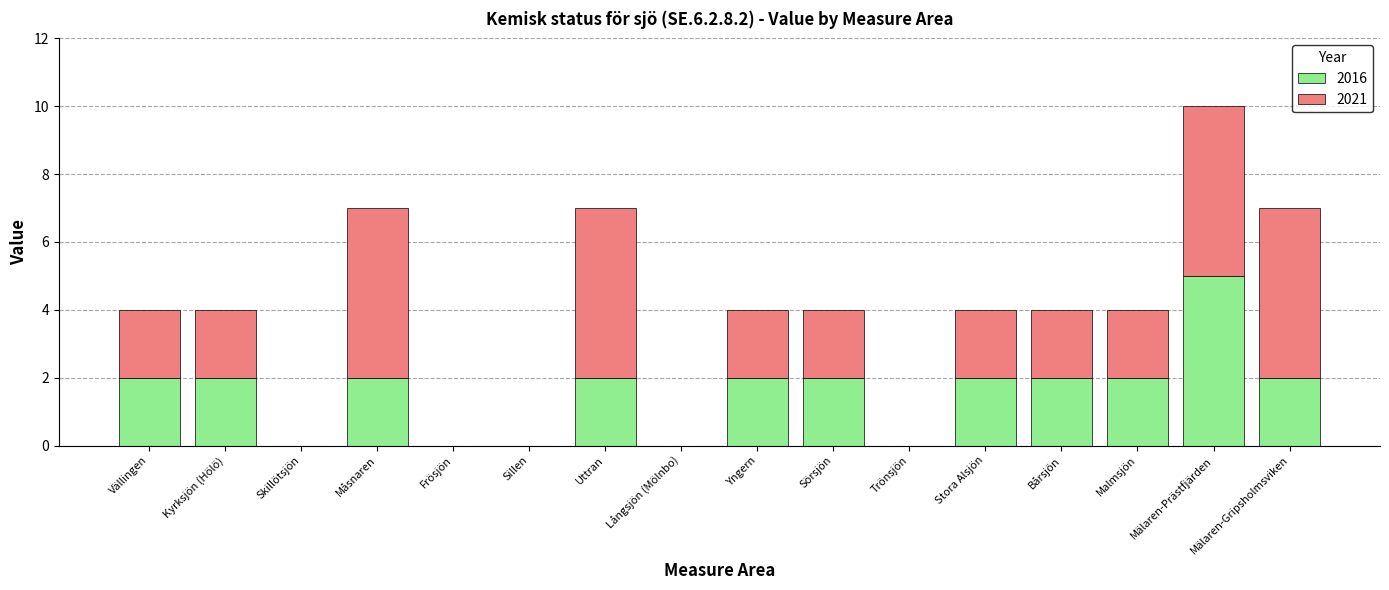

The 2016 series shows 3 at Kyrksjön (Hölö). True or false?

False